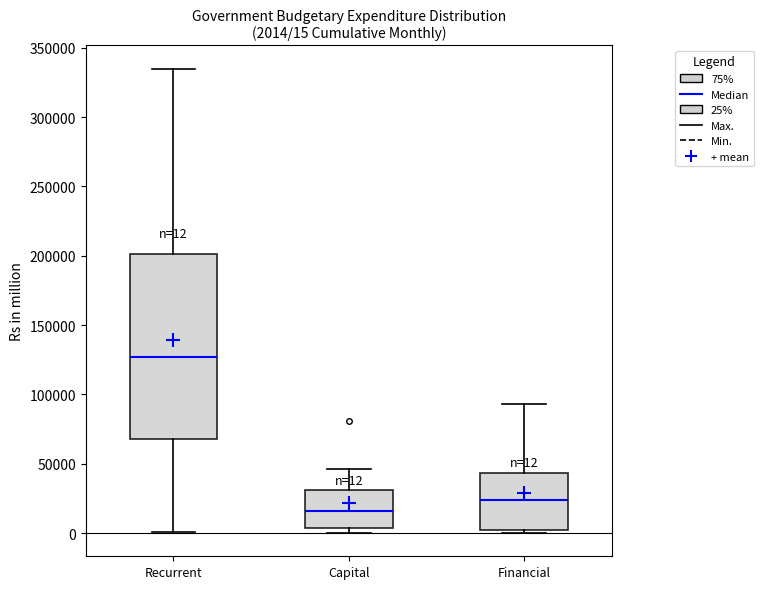

Comparing the boxes themselves (not the whiskers), which one is the tallest?

Recurrent